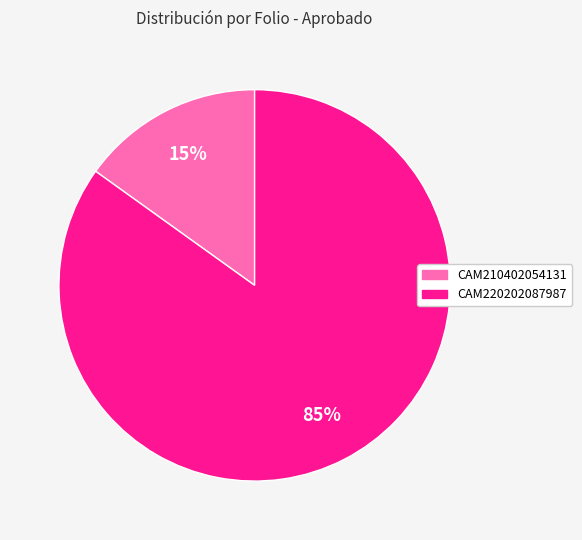

The CAM210402054131 slice represents 15% of the pie. True or false?

True